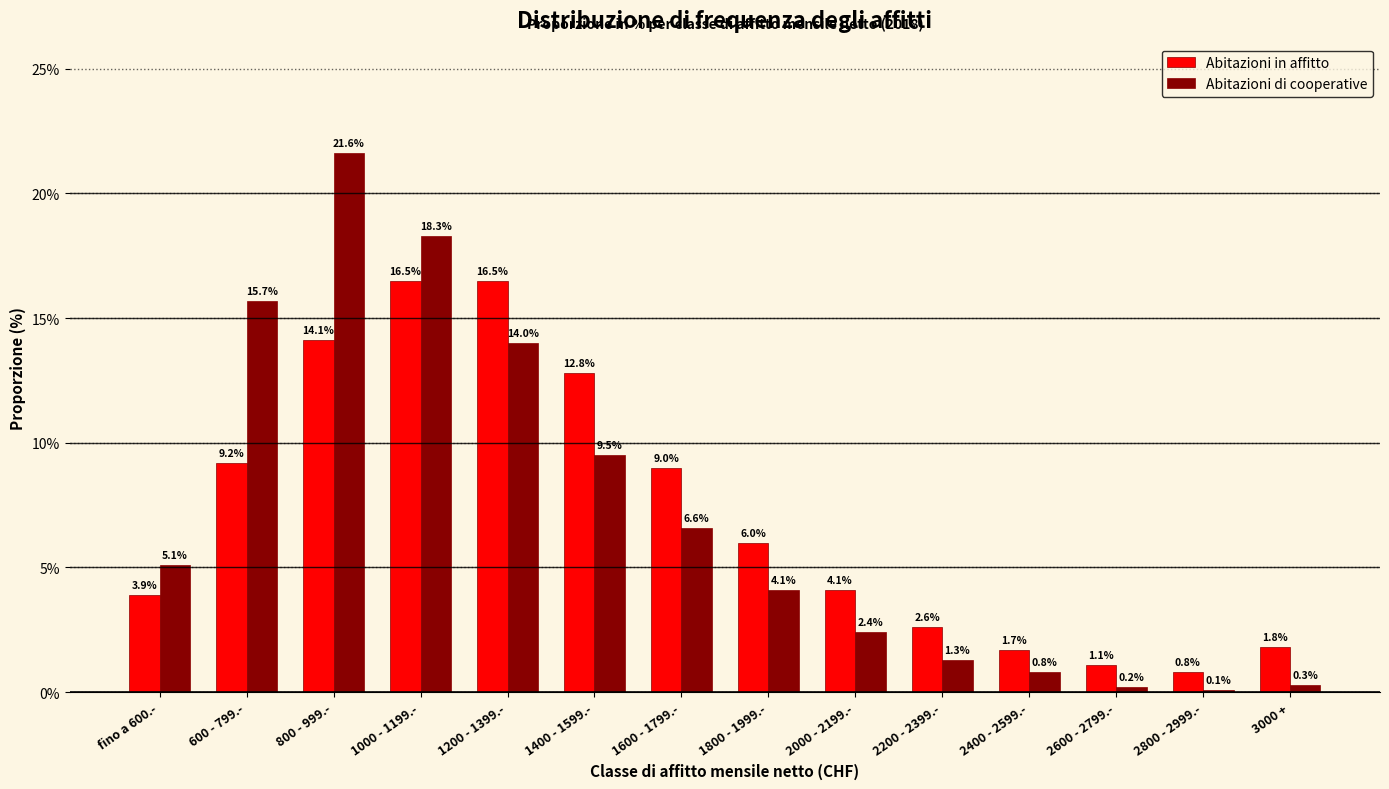

Reading left to right, transcribe all the data shown in this chart.

Abitazioni in affitto: 3.9	9.2	14.1	16.5	16.5	12.8	9.0	6.0	4.1	2.6	1.7	1.1	0.8	1.8
Abitazioni di cooperative: 5.1	15.7	21.6	18.3	14.0	9.5	6.6	4.1	2.4	1.3	0.8	0.2	0.1	0.3